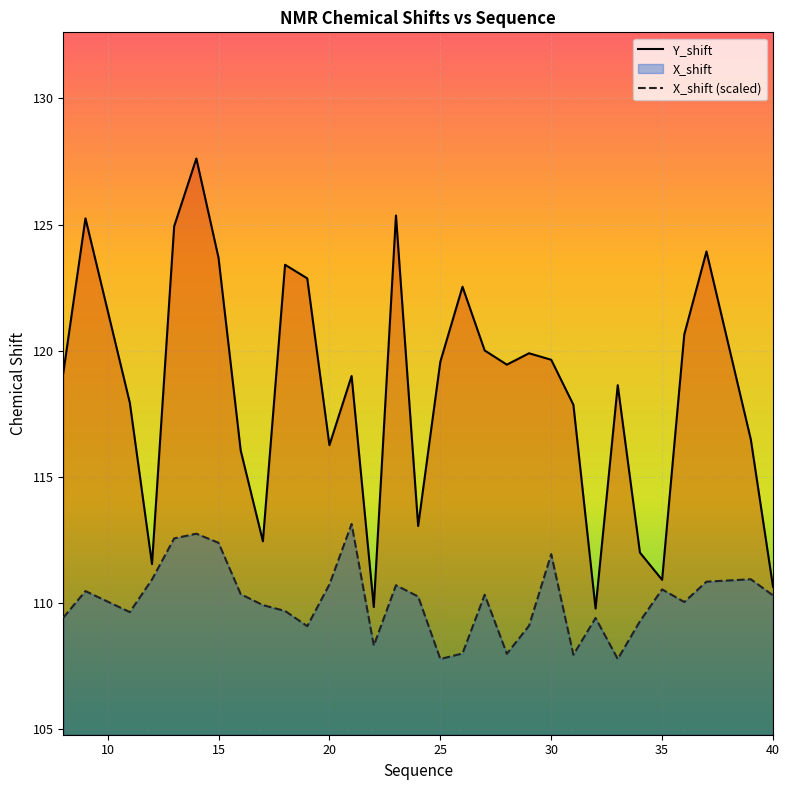

How many distinct data groups are displayed?

2